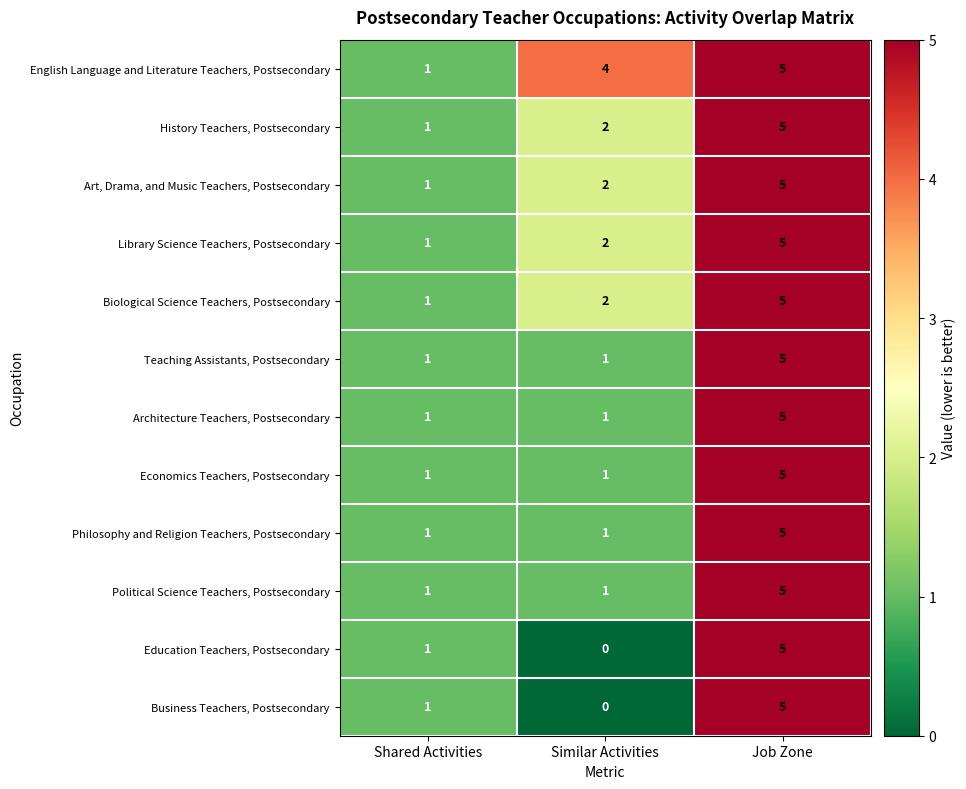

What is the difference between the Art, Drama, and Music Teachers, Postsecondary values at Similar Activities and Job Zone?

3